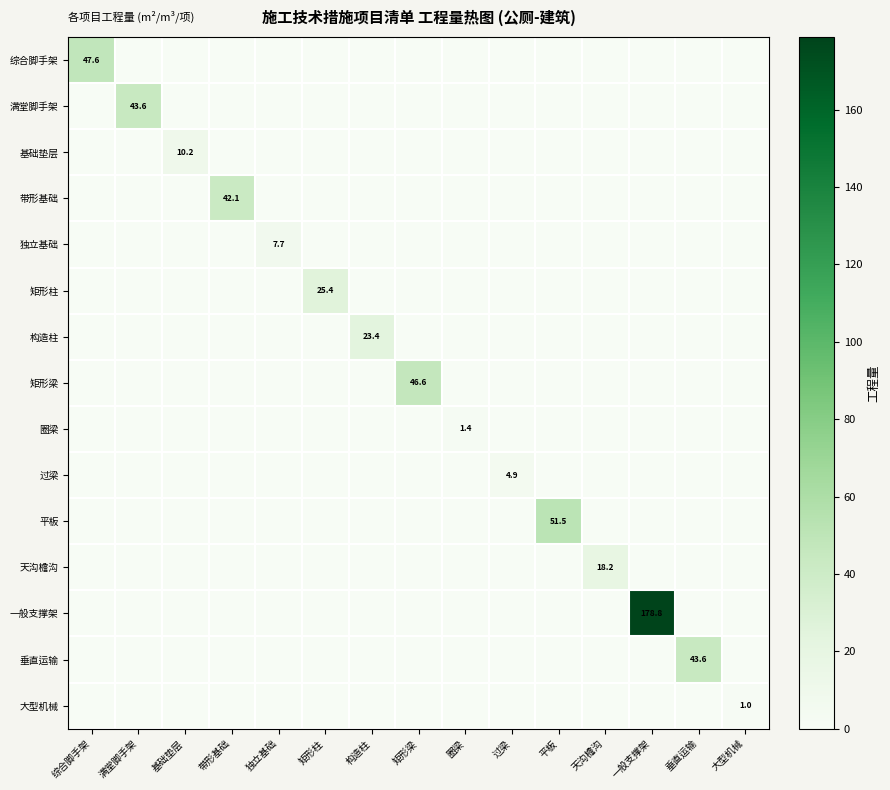

Which series has the largest total across all categories?

一般支撑架